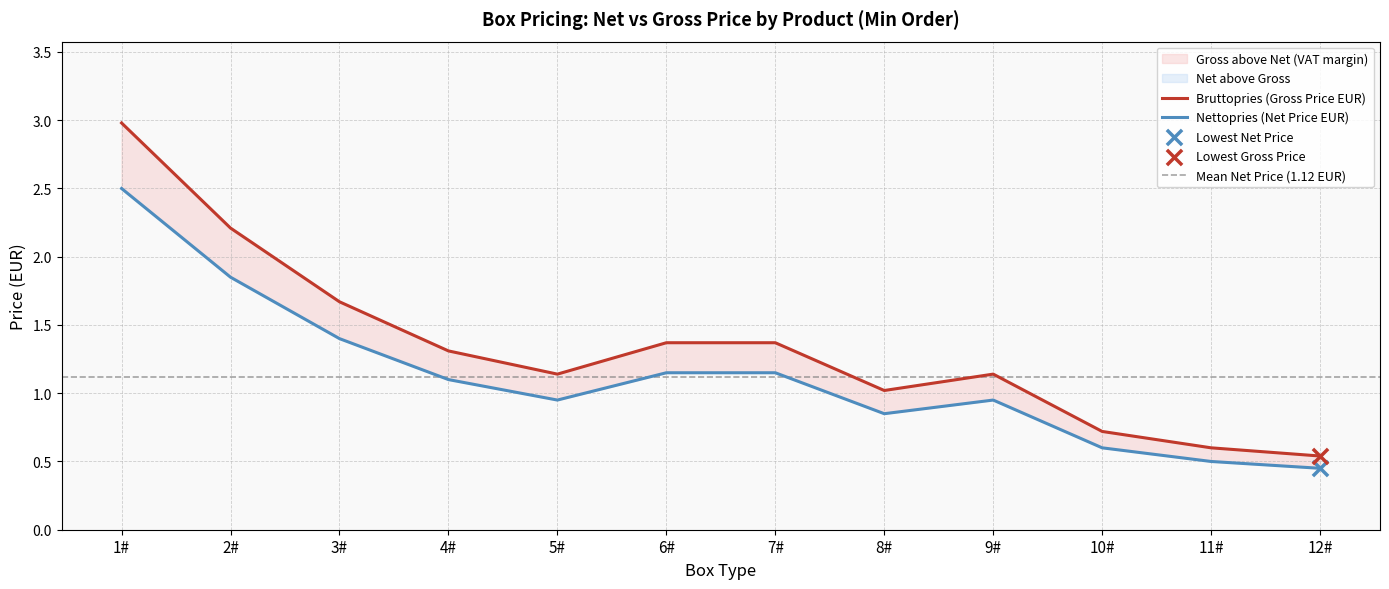

What is the total value across all series at 1#?

5.5